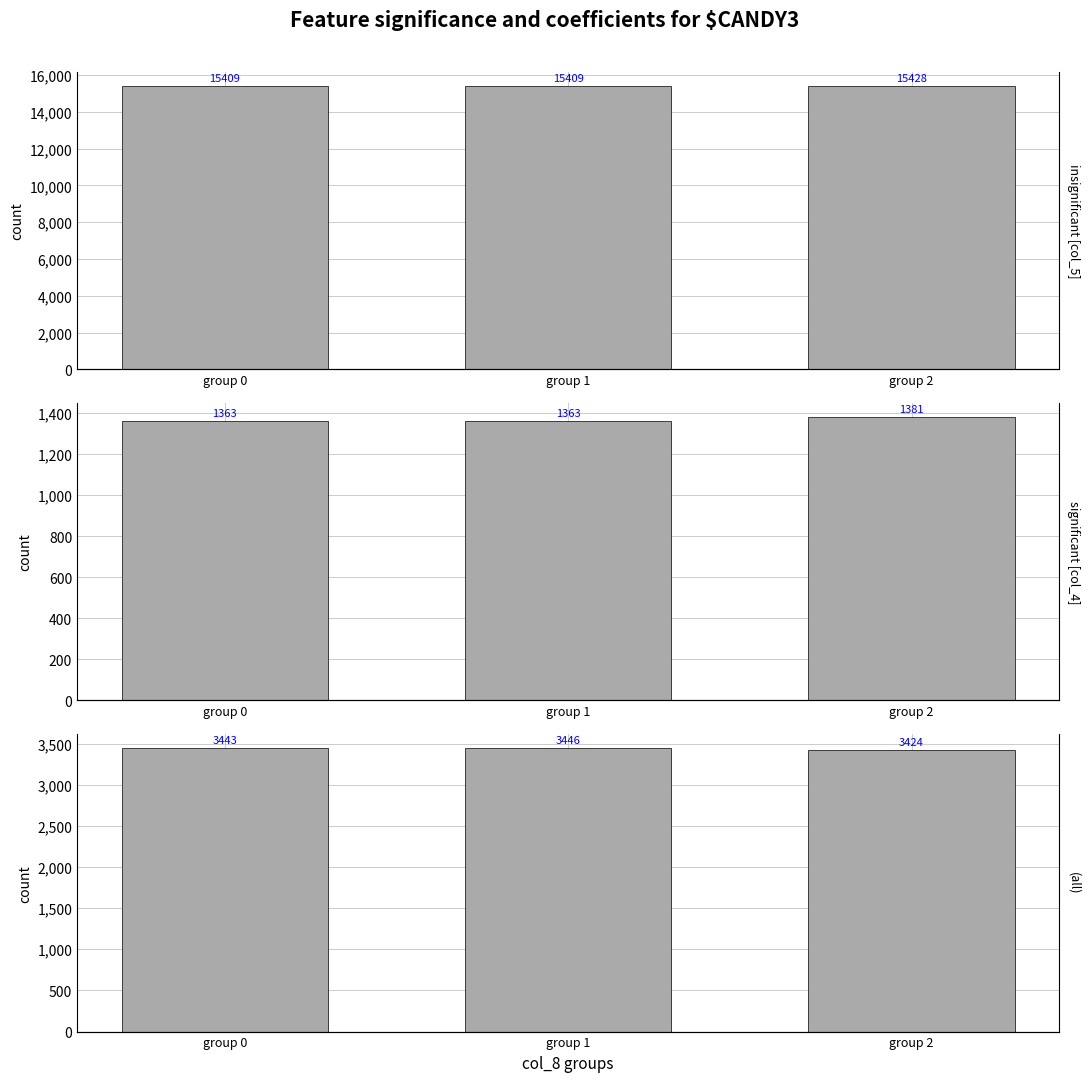

What is the sum of all (all) values?

10313